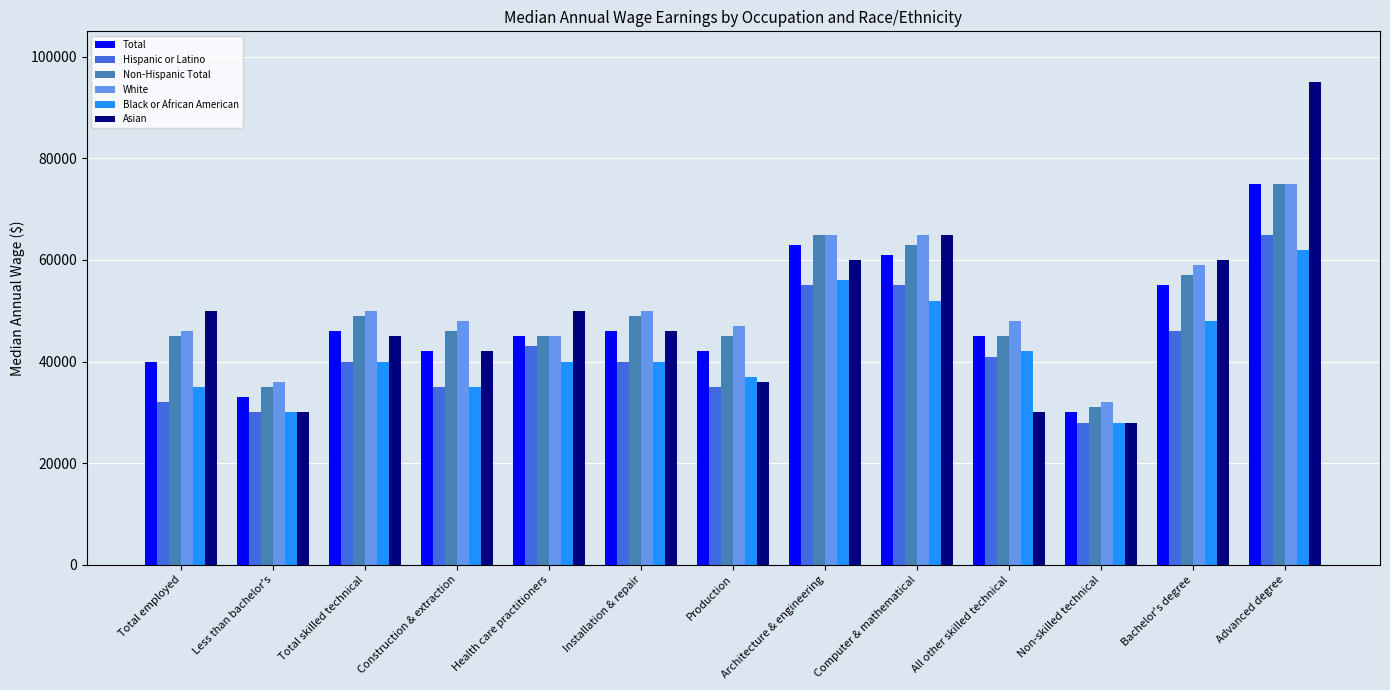

At how many categories does at least one series exceed 59000?

4